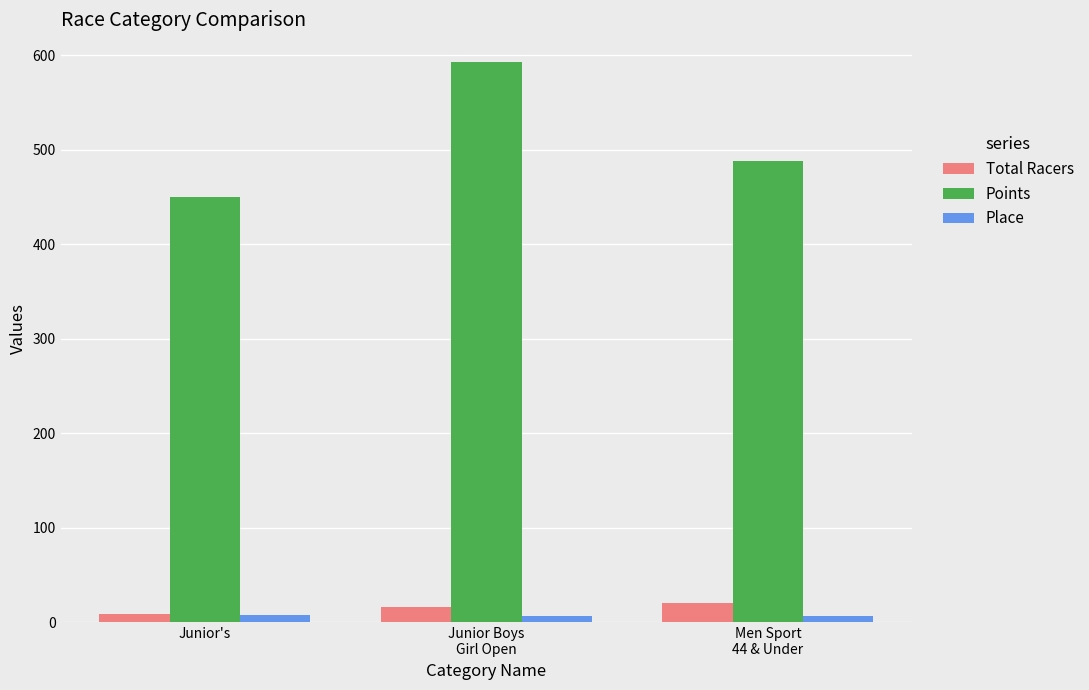

Read the Points value at Men Sport
44 & Under.

488.6